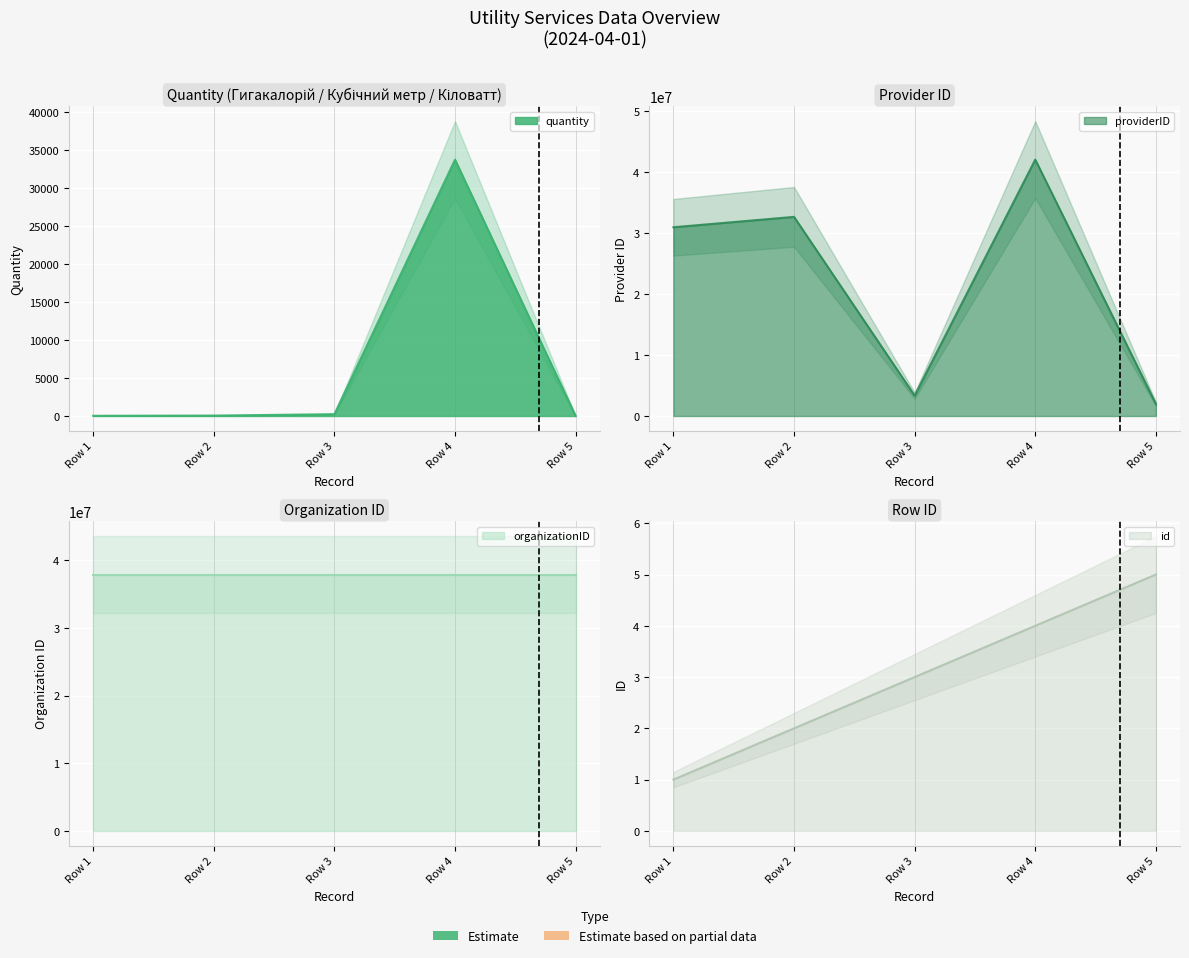

Is the value of quantity at Row 2 greater than the value of providerID at Row 1?

No